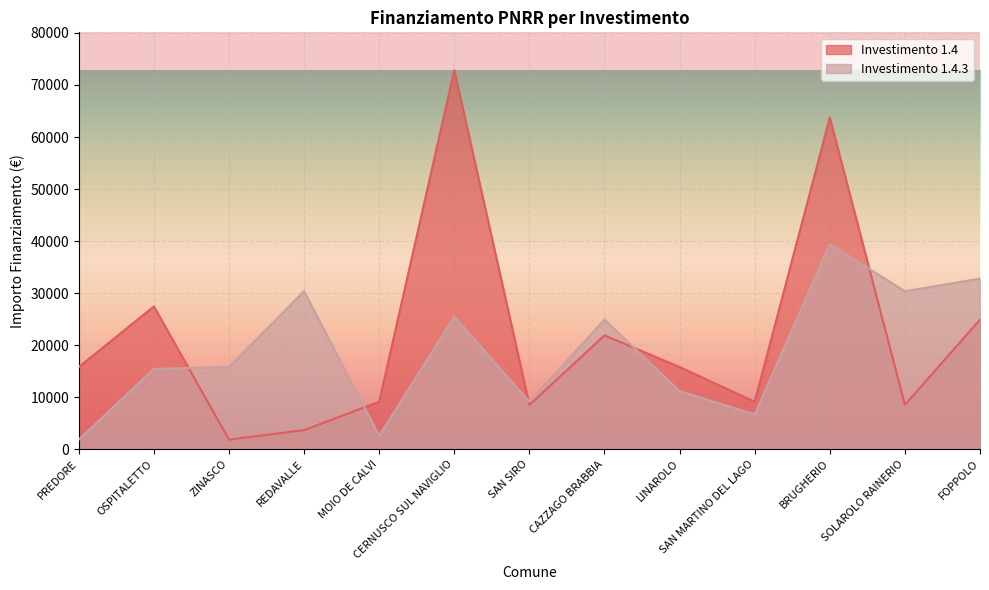

Reading right to left, list all the values displayed in this chart.

1.4: FOPPOLO=24887	SOLAROLO RAINERIO=8498	BRUGHERIO=63735	SAN MARTINO DEL LAGO=9105	LINAROLO=15782	CAZZAGO BRABBIA=21852	SAN SIRO=8498	CERNUSCO SUL NAVIGLIO=72840	MOIO DE CALVI=9105	REDAVALLE=3642	ZINASCO=1821	OSPITALETTO=27424	PREDORE=15782
1.4.3: FOPPOLO=32778	SOLAROLO RAINERIO=30350	BRUGHERIO=39422	SAN MARTINO DEL LAGO=6677	LINAROLO=11141	CAZZAGO BRABBIA=24887	SAN SIRO=9105	CERNUSCO SUL NAVIGLIO=25494	MOIO DE CALVI=2571	REDAVALLE=30350	ZINASCO=15782	OSPITALETTO=15426	PREDORE=1821